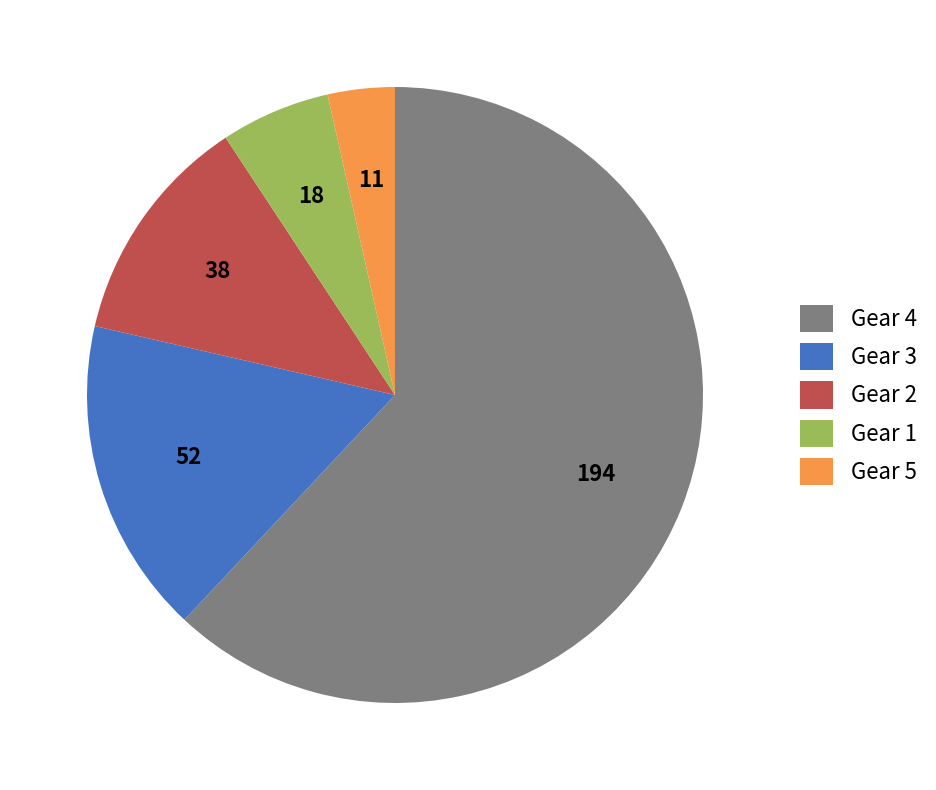

Rank the categories by value from lowest to highest.

Gear 5, Gear 1, Gear 2, Gear 3, Gear 4